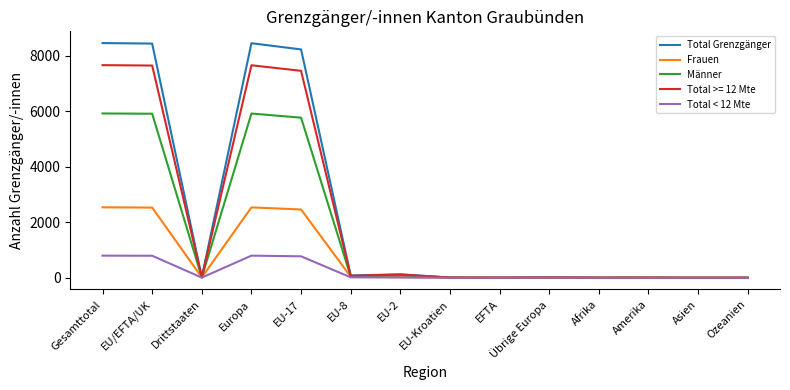

Between Europa and Asien, which series saw the biggest shift?

Total Grenzgänger